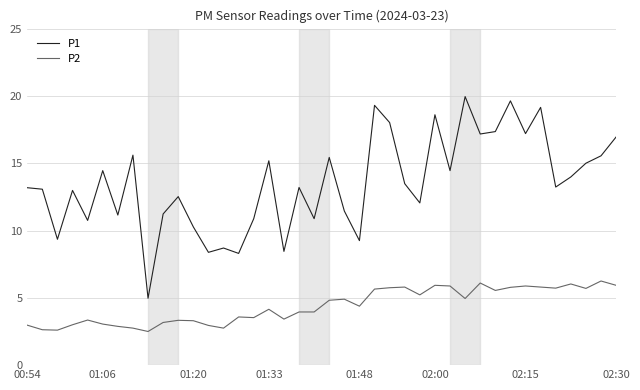

Which series has the largest total across all categories?

P1